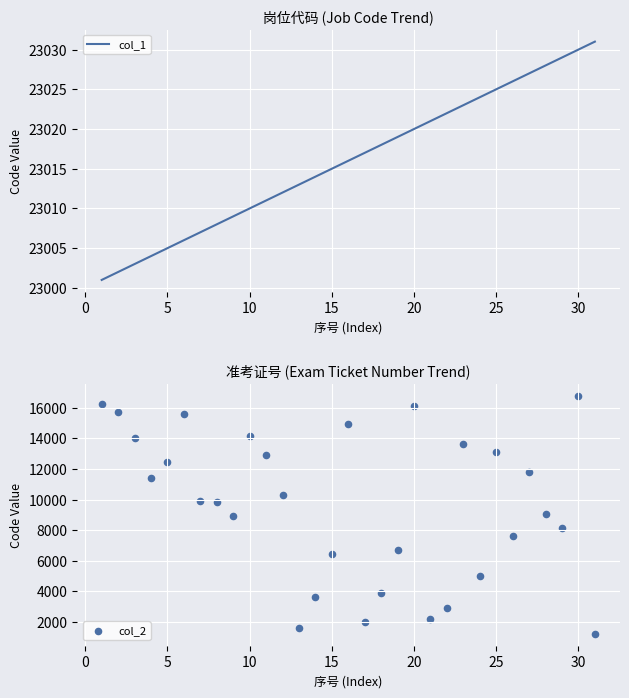

Which series contains the highest Y value?

col_1